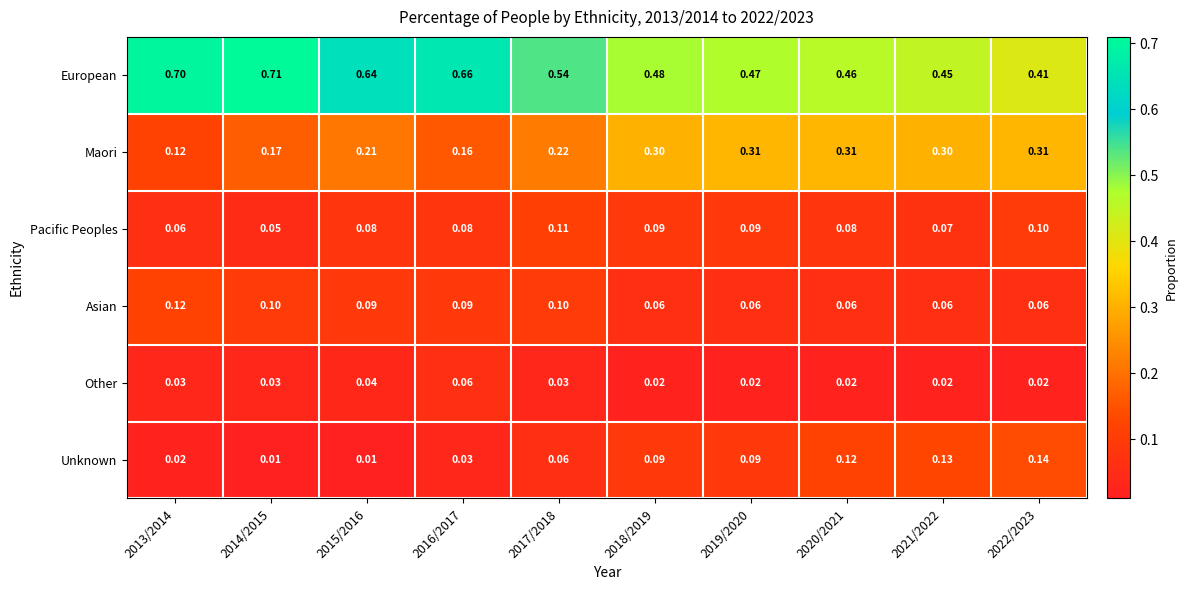

At which category is the sum across all series the highest?

2016/2017